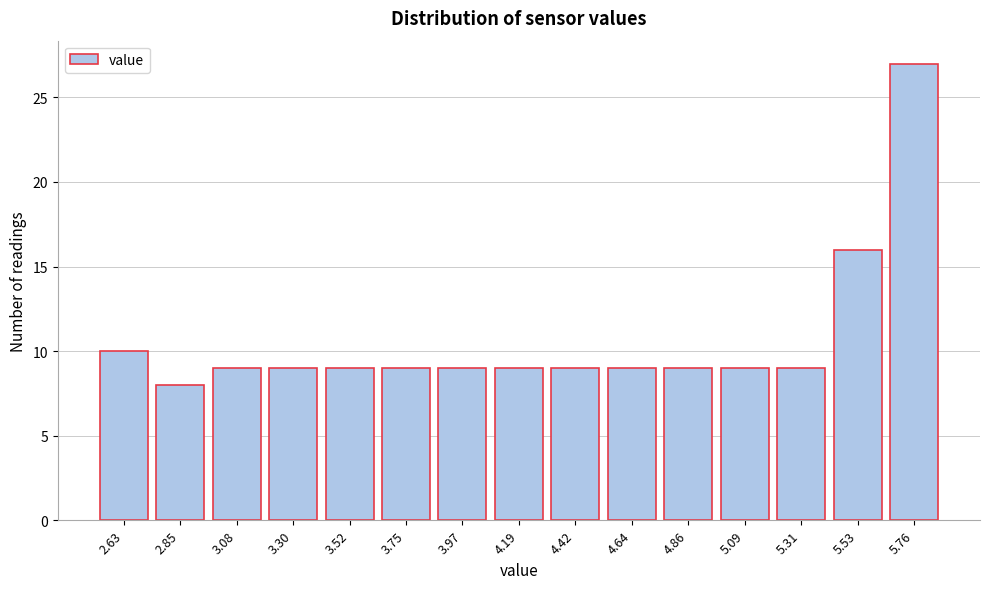

Reading right to left, list all the values displayed in this chart.

5.76=27	5.53=16	5.31=9	5.09=9	4.86=9	4.64=9	4.42=9	4.19=9	3.97=9	3.75=9	3.52=9	3.30=9	3.08=9	2.85=8	2.63=10